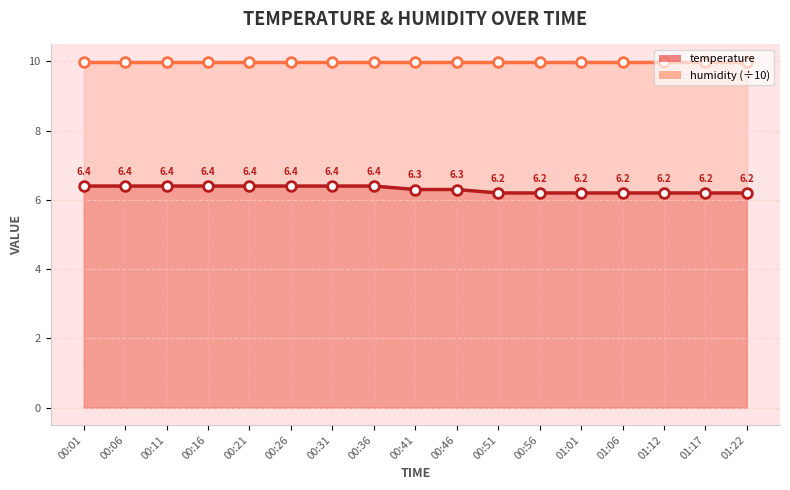

Reading left to right, what are all the values shown in this chart?

temperature: 00:01=6.4	00:06=6.4	00:11=6.4	00:16=6.4	00:21=6.4	00:26=6.4	00:31=6.4	00:36=6.4	00:41=6.3	00:46=6.3	00:51=6.2	00:56=6.2	01:01=6.2	01:06=6.2	01:12=6.2	01:17=6.2	01:22=6.2
humidity: 00:01=10.0	00:06=10.0	00:11=10.0	00:16=10.0	00:21=10.0	00:26=10.0	00:31=10.0	00:36=10.0	00:41=10.0	00:46=10.0	00:51=10.0	00:56=10.0	01:01=10.0	01:06=10.0	01:12=10.0	01:17=10.0	01:22=10.0